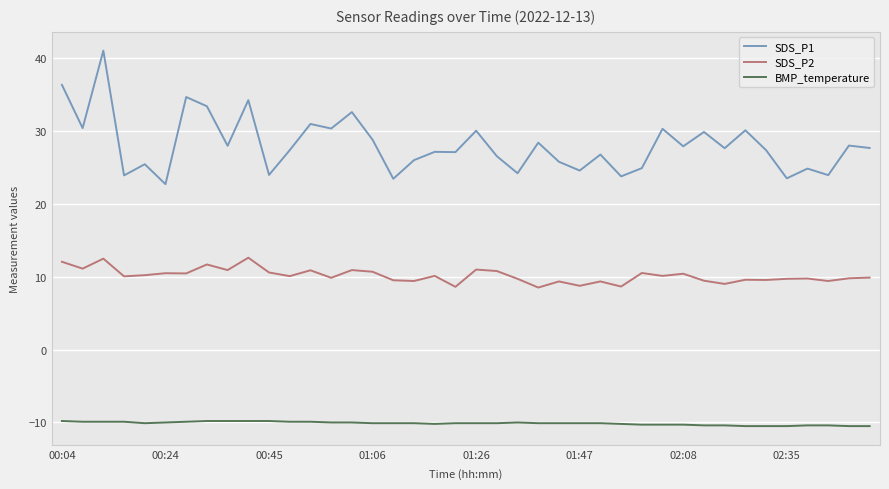

Which series has the widest spread of values?

SDS_P1